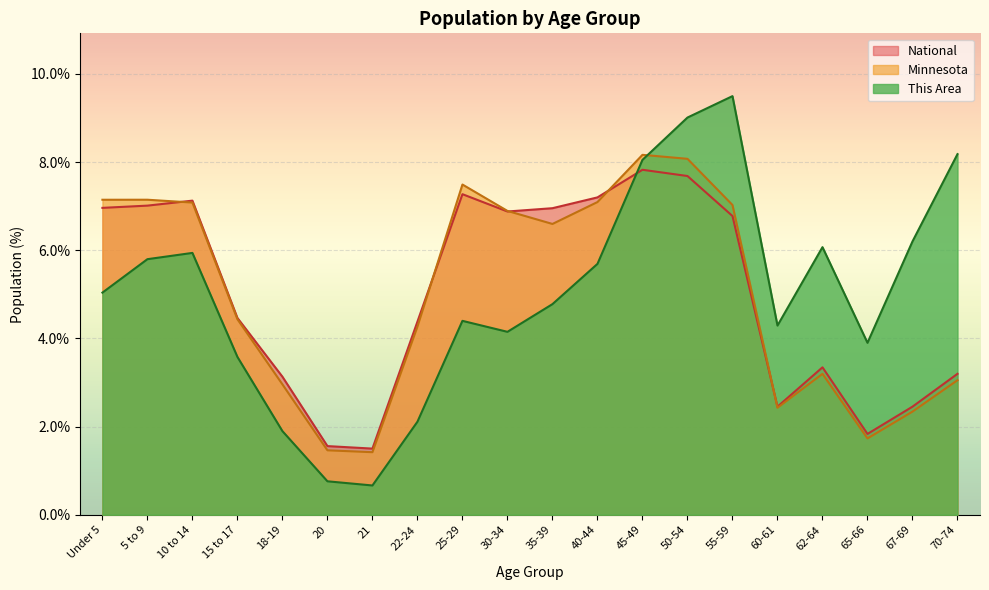

Is it true that Minnesota equals 8.2 at 45-49?

True